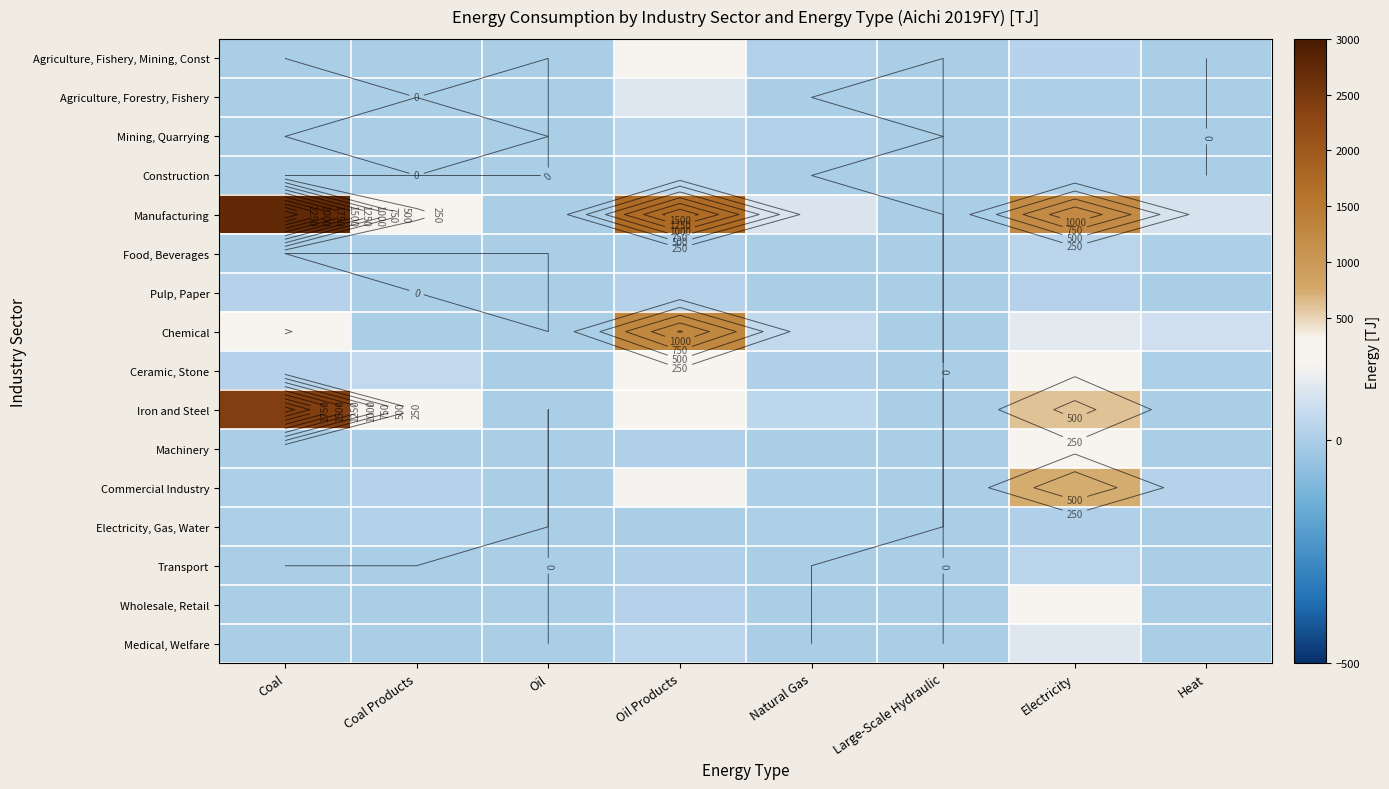

Between Coal and Natural Gas, which is larger?

Natural Gas